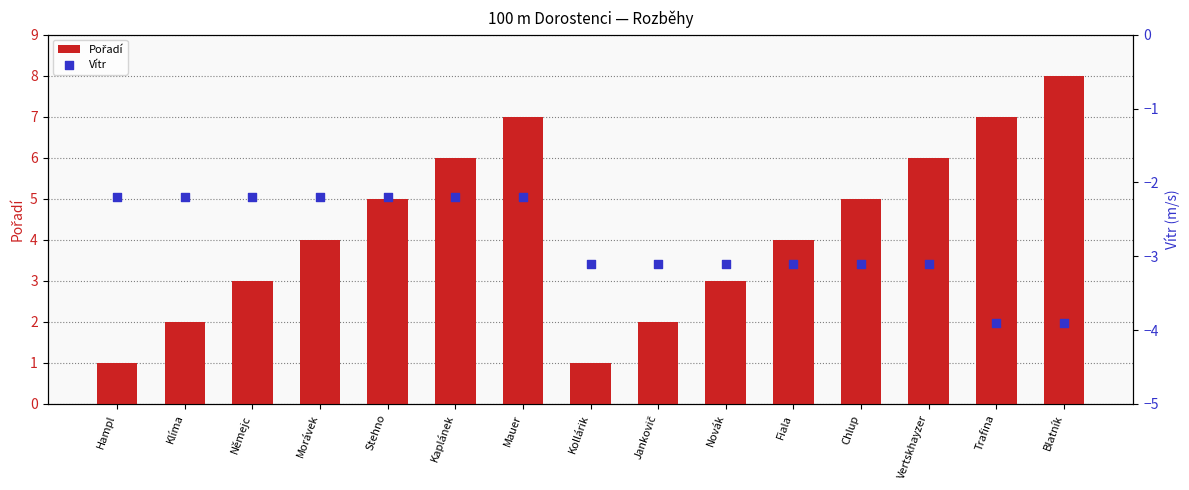

Which series reaches the maximum Y coordinate?

Pořadí